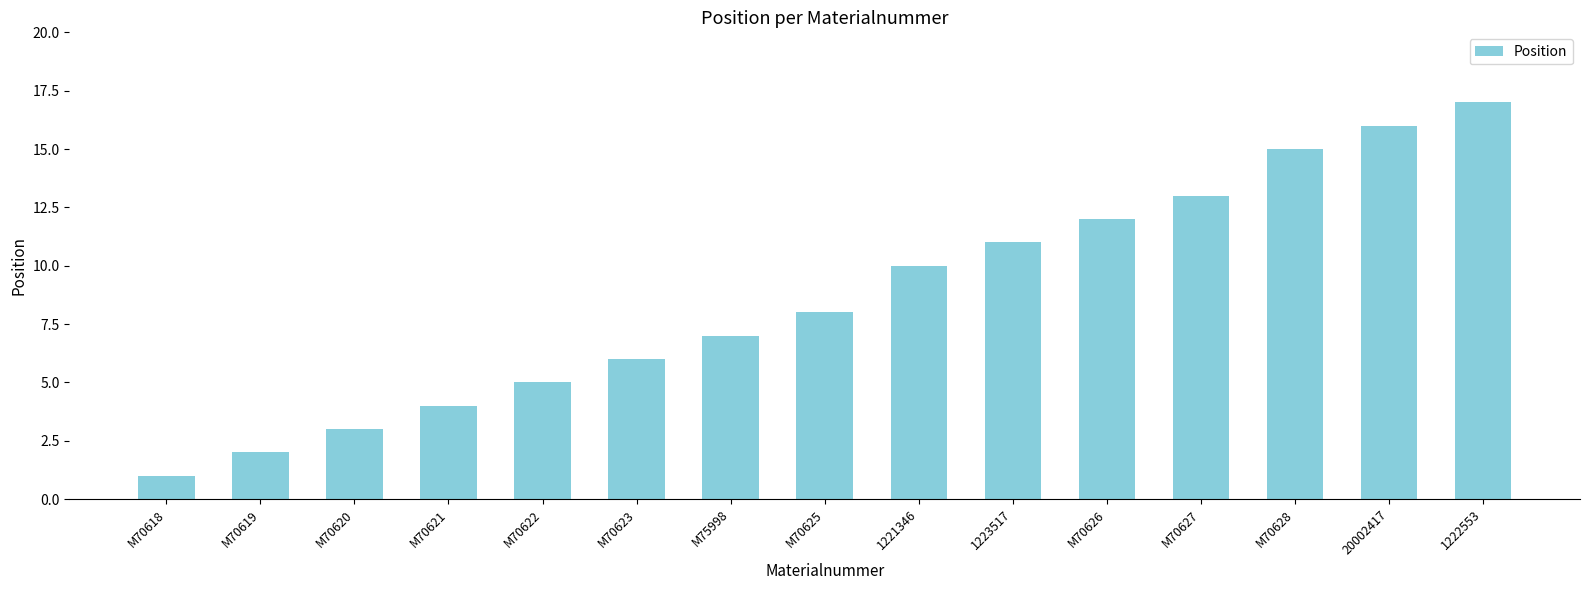

Reading left to right, list all the values displayed in this chart.

M70618=1	M70619=2	M70620=3	M70621=4	M70622=5	M70623=6	M75998=7	M70625=8	1221346=10	1223517=11	M70626=12	M70627=13	M70628=15	20002417=16	1222553=17